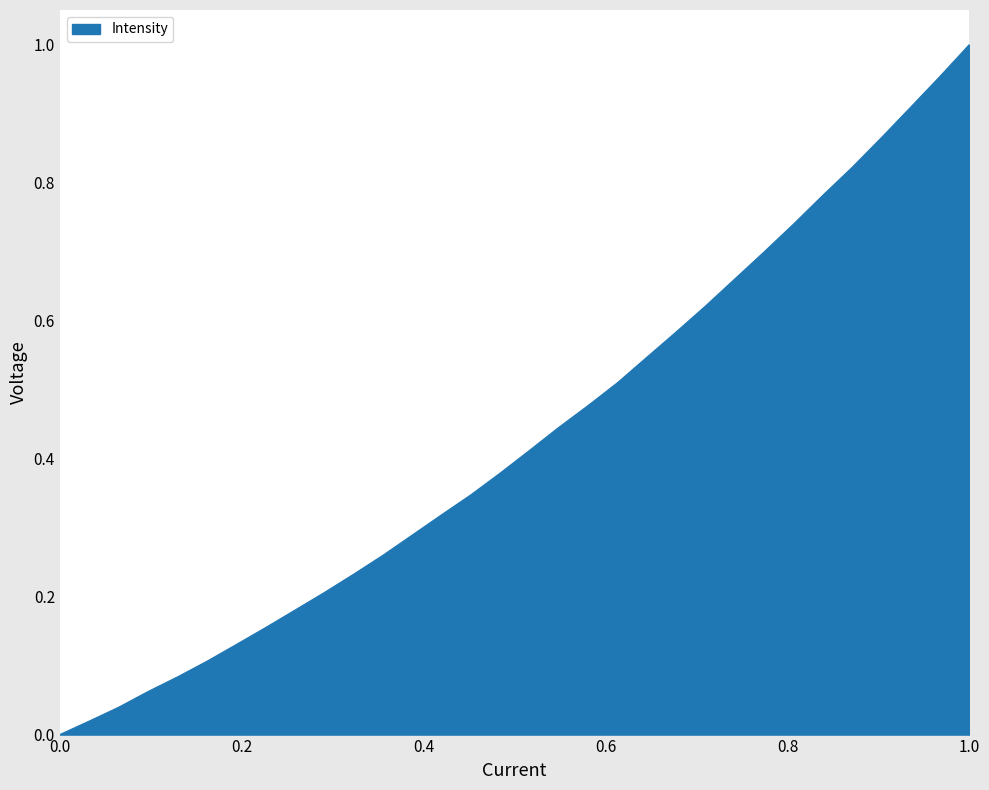

Does the chart have visible grid lines?

Yes